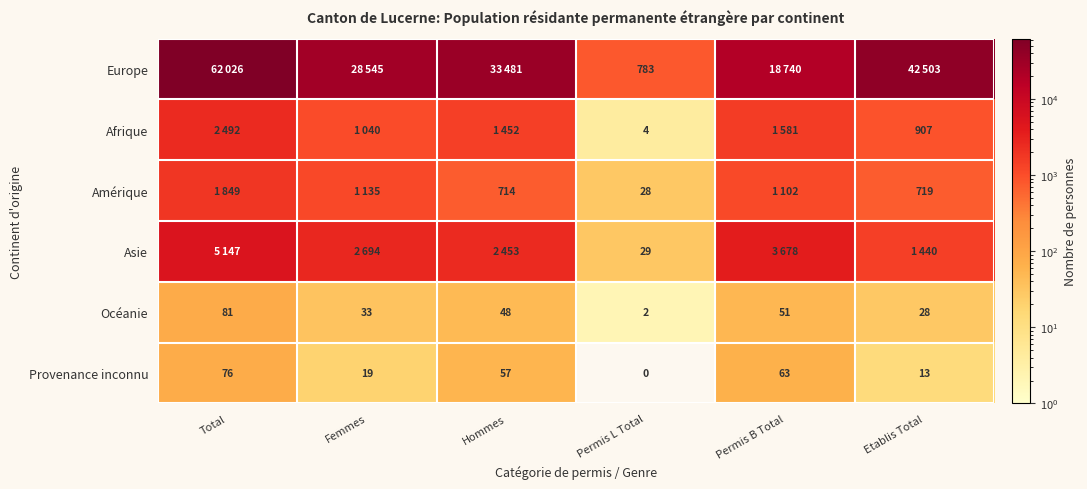

True or false: Afrique has a value of 907 at Etablis Total.

True